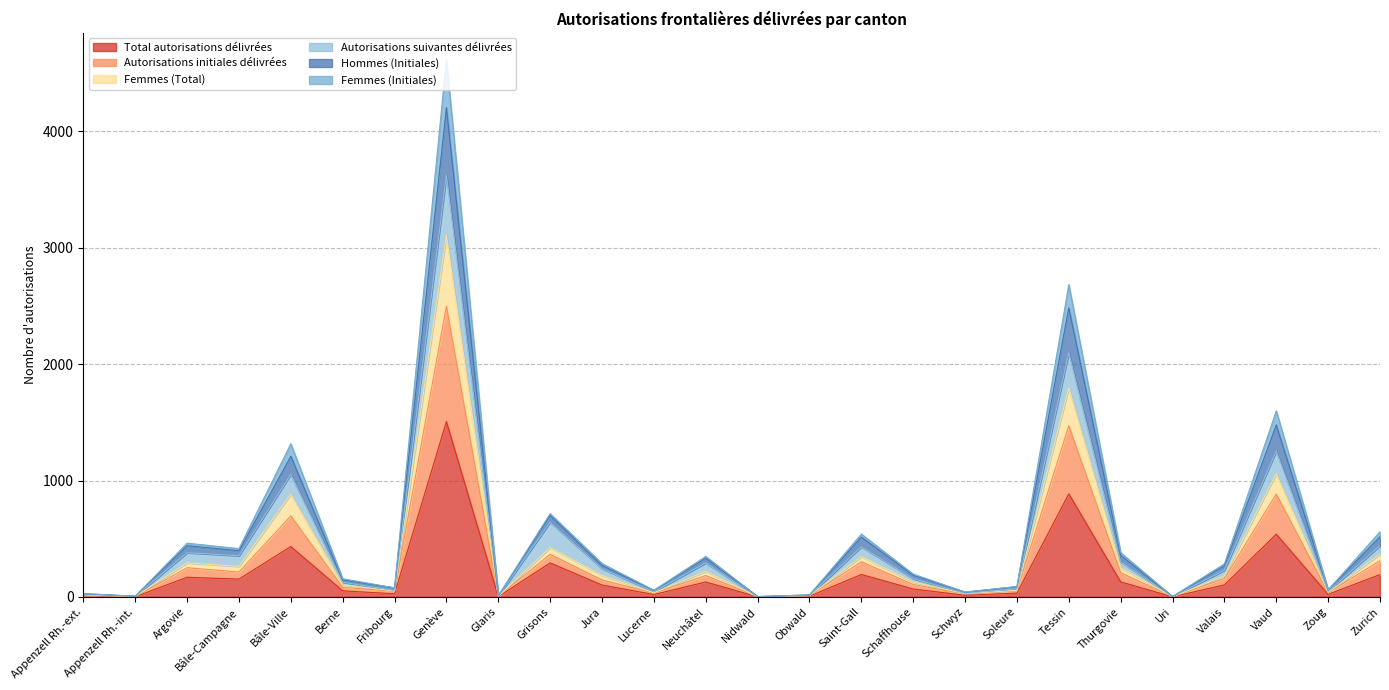

What are all the series names shown in the legend?

Total autorisations délivrées, Autorisations initiales délivrées, Femmes (Total), Autorisations suivantes délivrées, Hommes (Initiales), Femmes (Initiales)